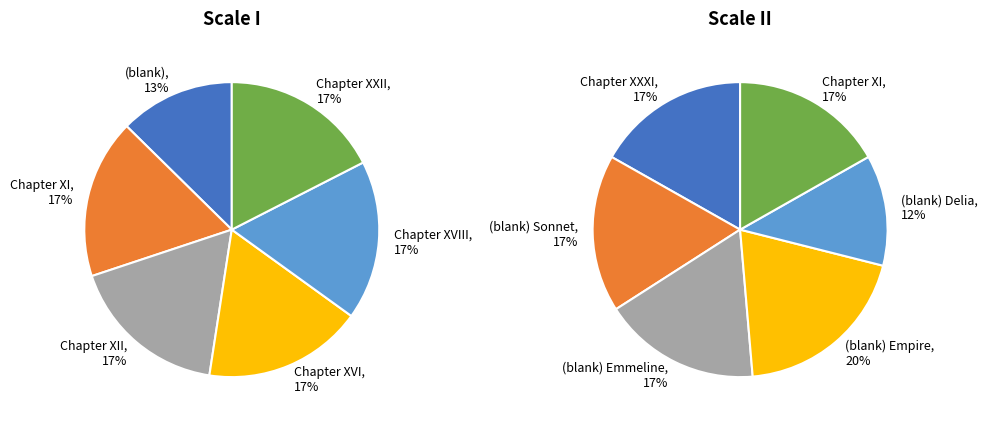

How many segments does this pie chart have?

6